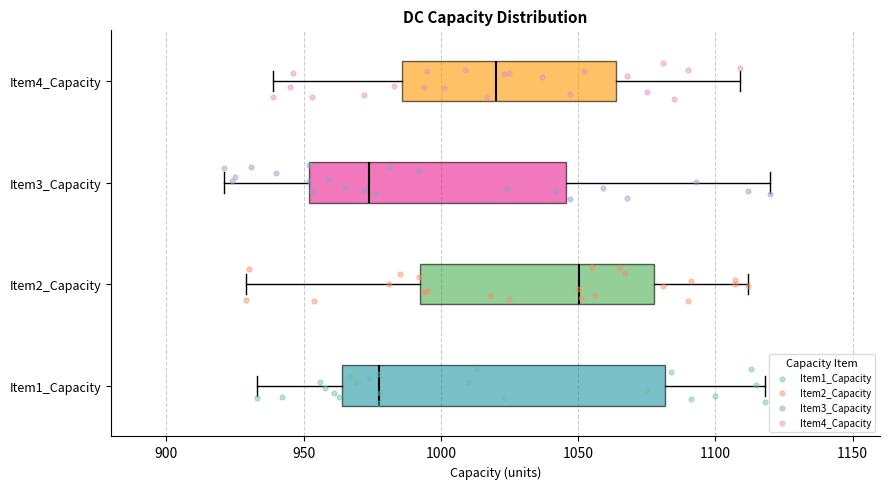

Reading bottom to top, read every box against the x-axis: the position of its median line, the range the box covers, and the ends of its whiskers. The values are not printed on the chart, so give them approximately, as read against the axis.

Item1_Capacity: median 980, box 965 to 1080, whiskers 935 to 1120
Item2_Capacity: median 1050, box 995 to 1080, whiskers 930 to 1110
Item3_Capacity: median 975, box 950 to 1045, whiskers 920 to 1120
Item4_Capacity: median 1020, box 985 to 1065, whiskers 940 to 1110